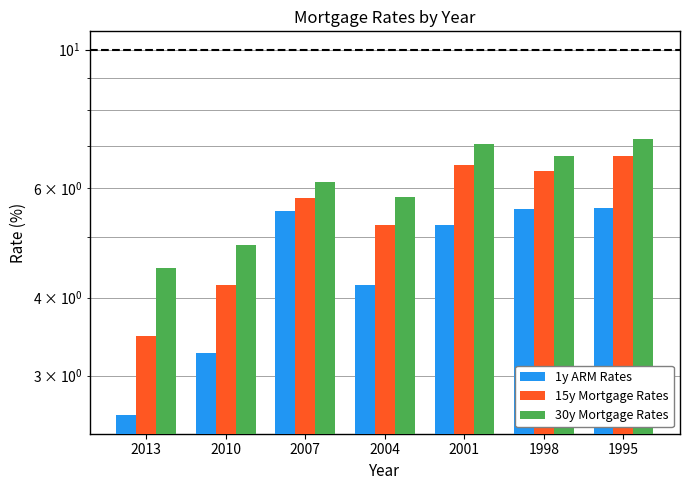

What is the spread (max minus min) of values at 2004?

1.6